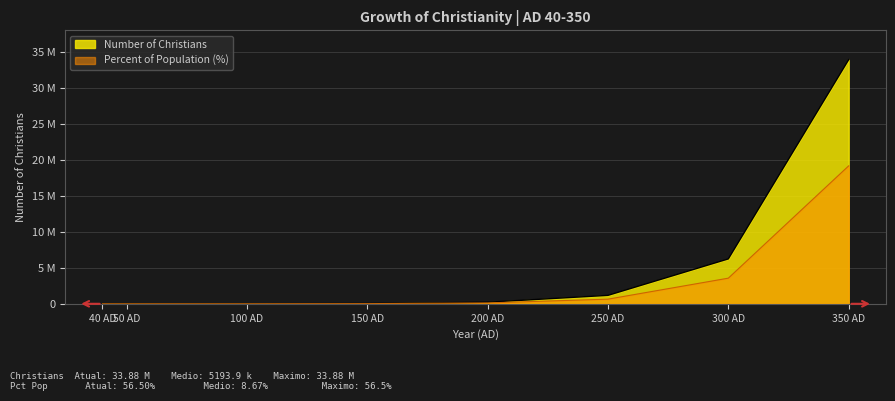

At which category does the chart reach its peak across all series?

350 AD